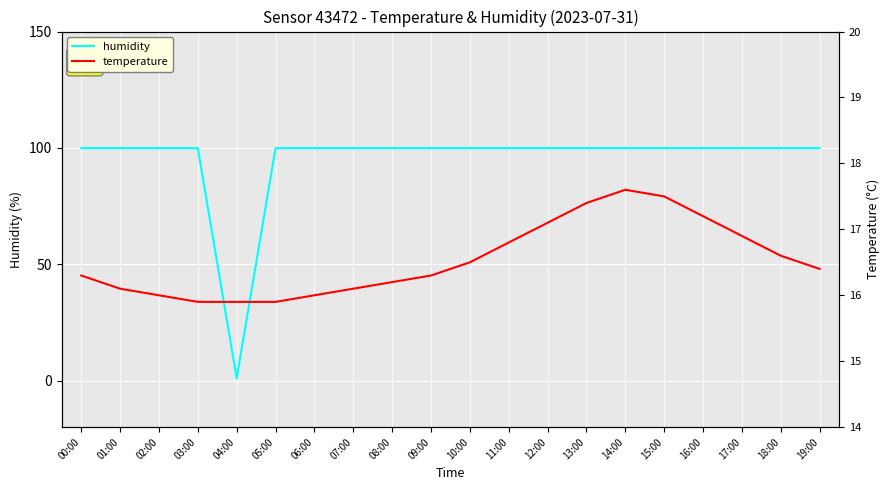

Which series ends up on top after the final intersection of humidity and temperature?

humidity